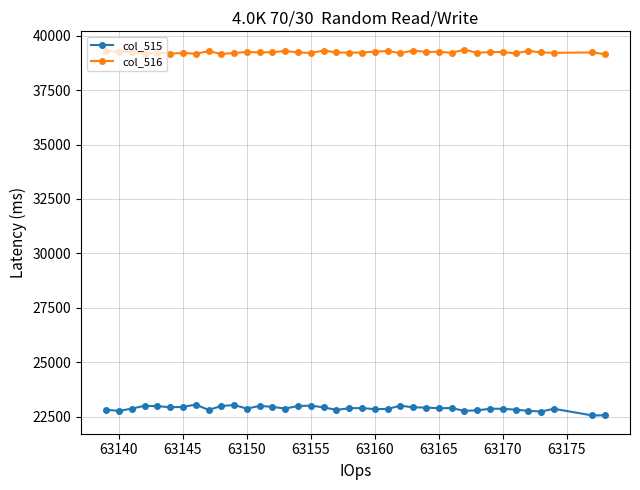

At how many categories does at least one series exceed 31300?

38